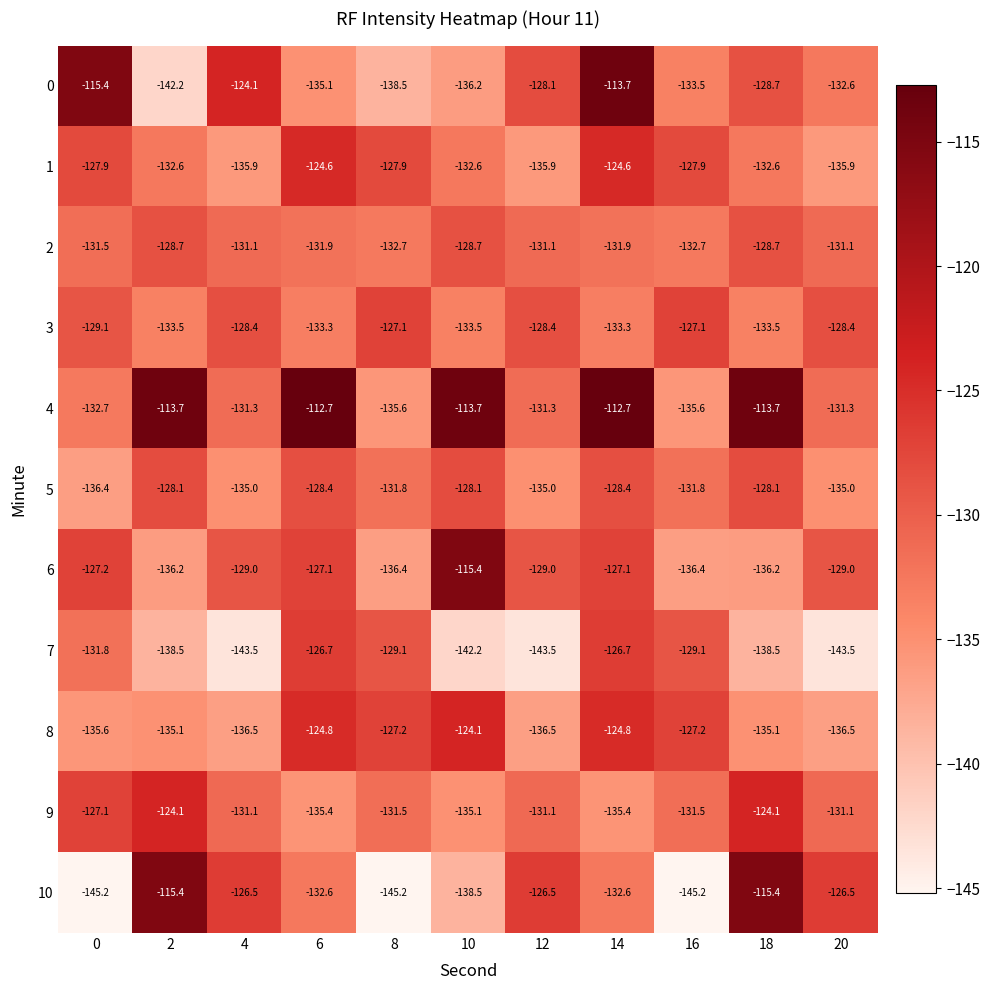

What is the minimum value for 7?

-143.5